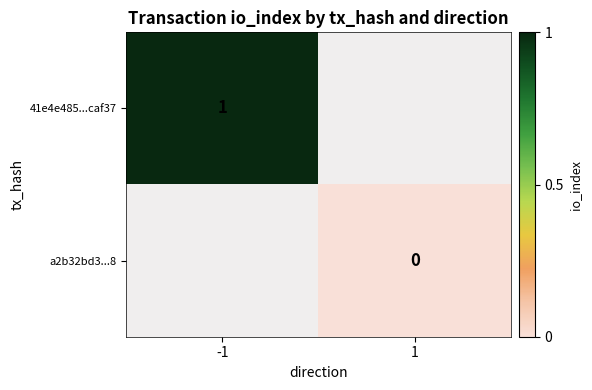

Is it true that 41e4e485...caf37 equals 1 at -1?

True